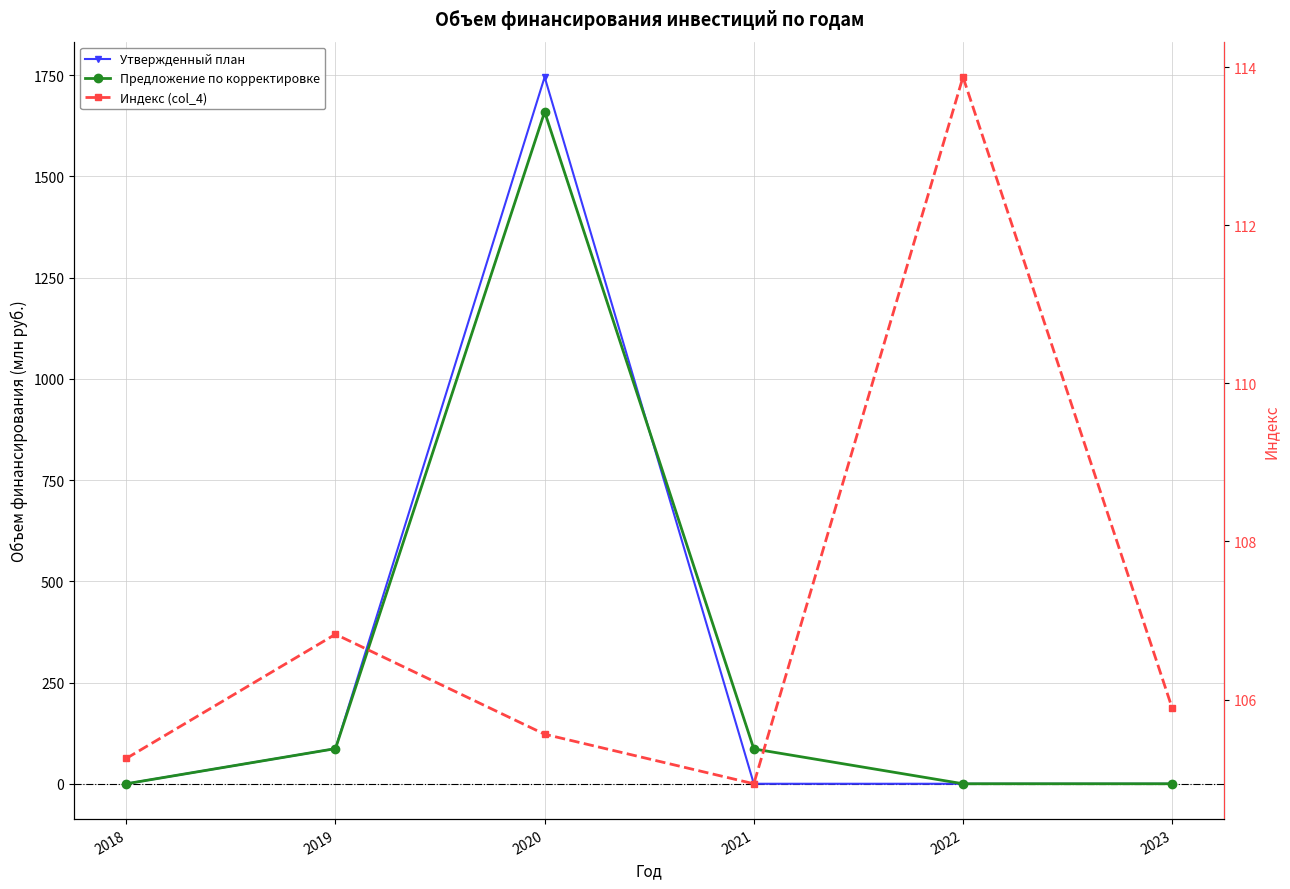

How many positive values does the Утвержденный план series have?

2